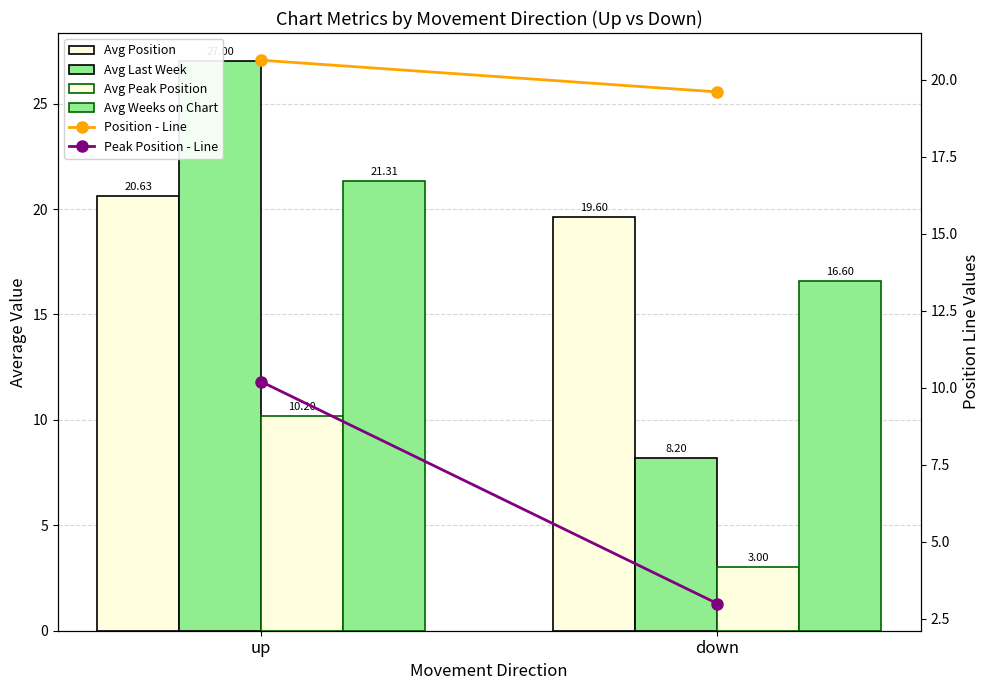

Which label corresponds to the smallest value in the chart?

down